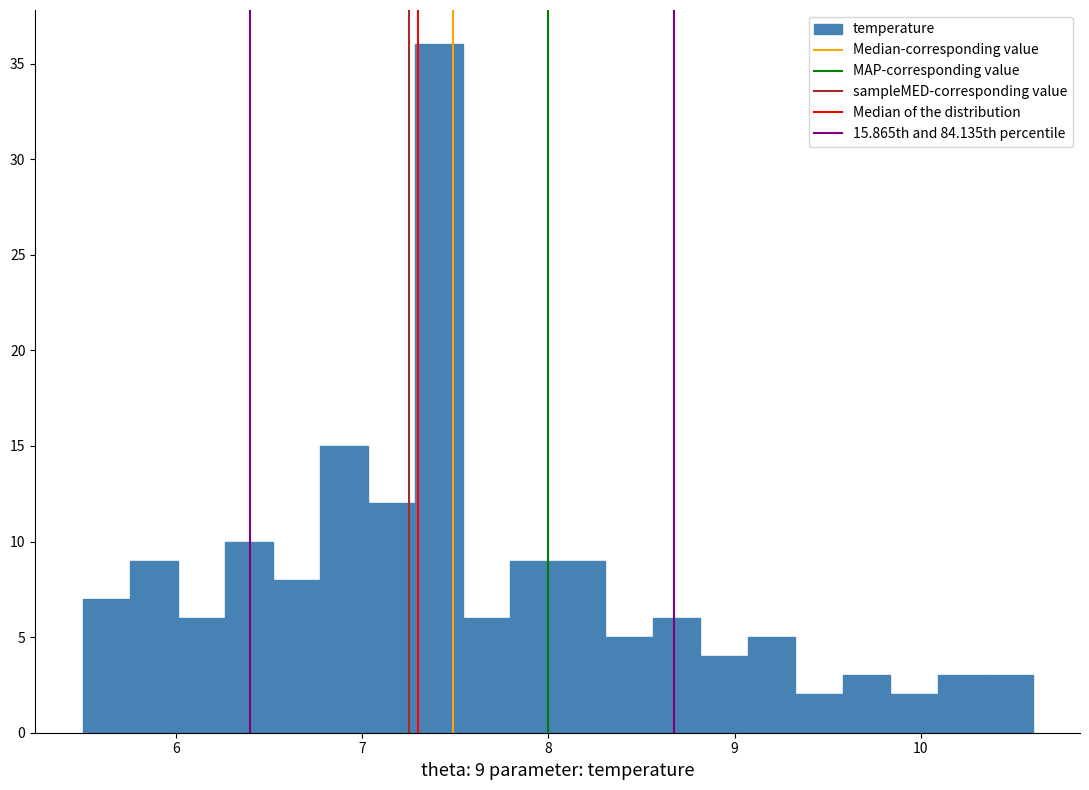

Read against the x-axis, roughly where is the centre of the tallest bar?

7.4